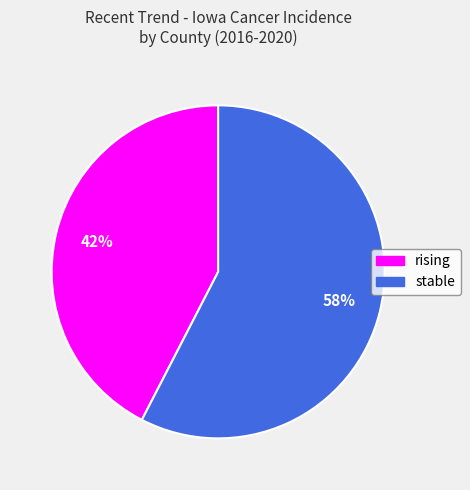

Is the sum of rising and stable greater than half?

Yes